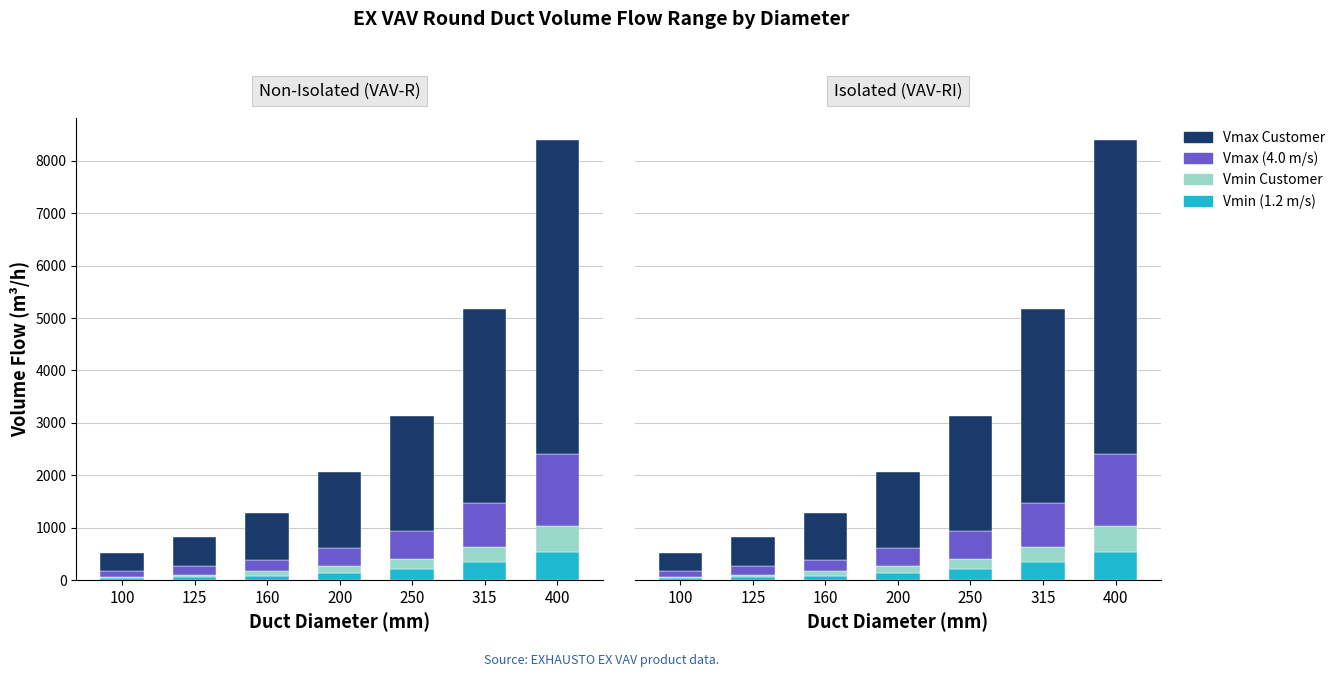

Reading left to right, list all the values displayed in this chart.

Vmin (1.2 m/s): 35	50	85	135	210	335	540
Vmin Customer: 30	45	80	130	200	300	500
Vmax (4.0 m/s): 115	180	220	340	530	840	1360
Vmax Customer: 340	540	900	1450	2200	3700	6000